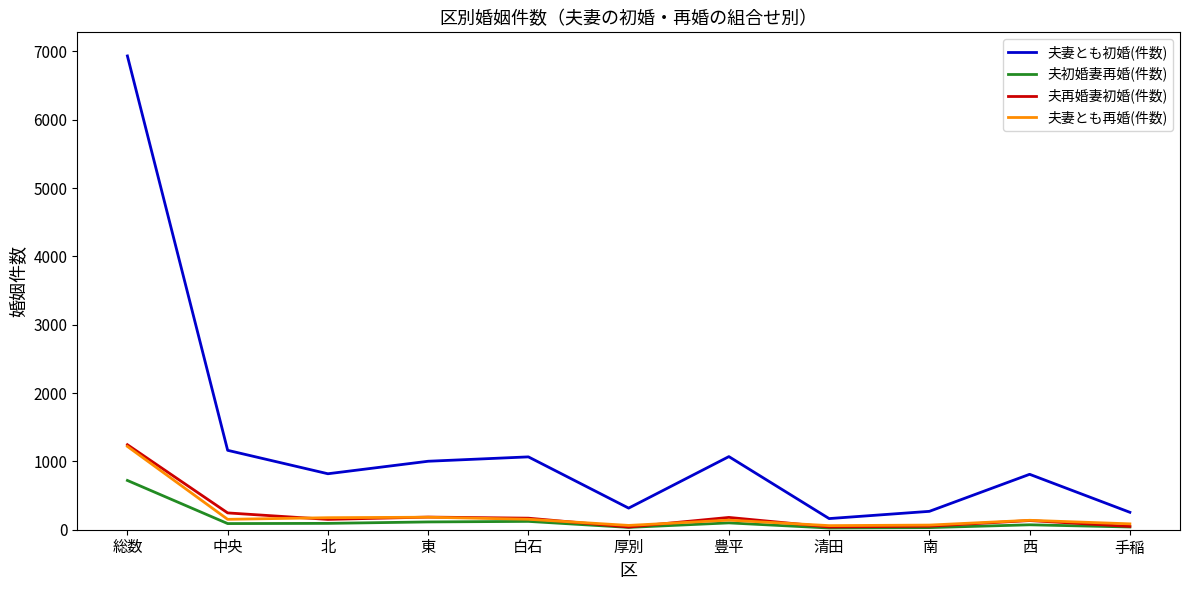

What is the maximum value shown in the chart?

6933